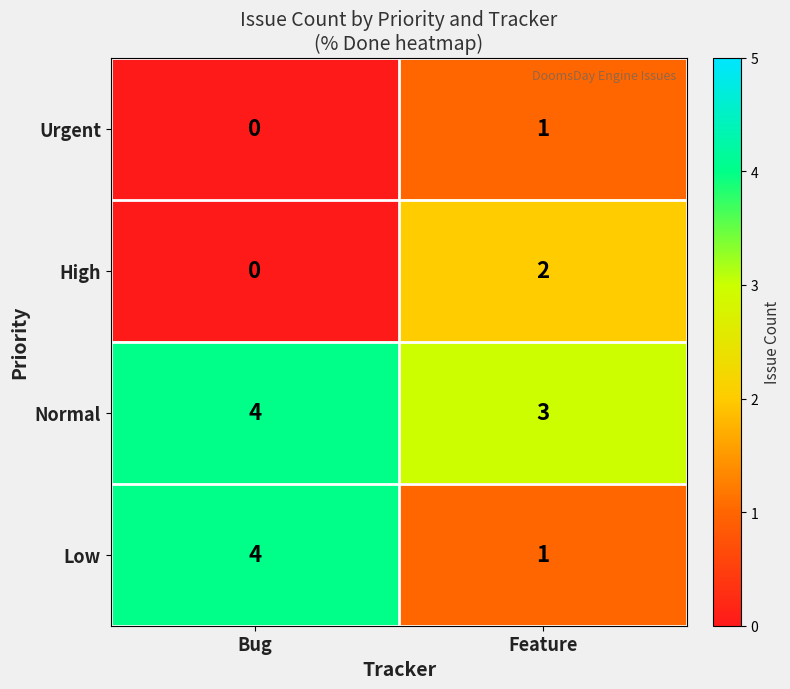

How many positive values does the Urgent series have?

1